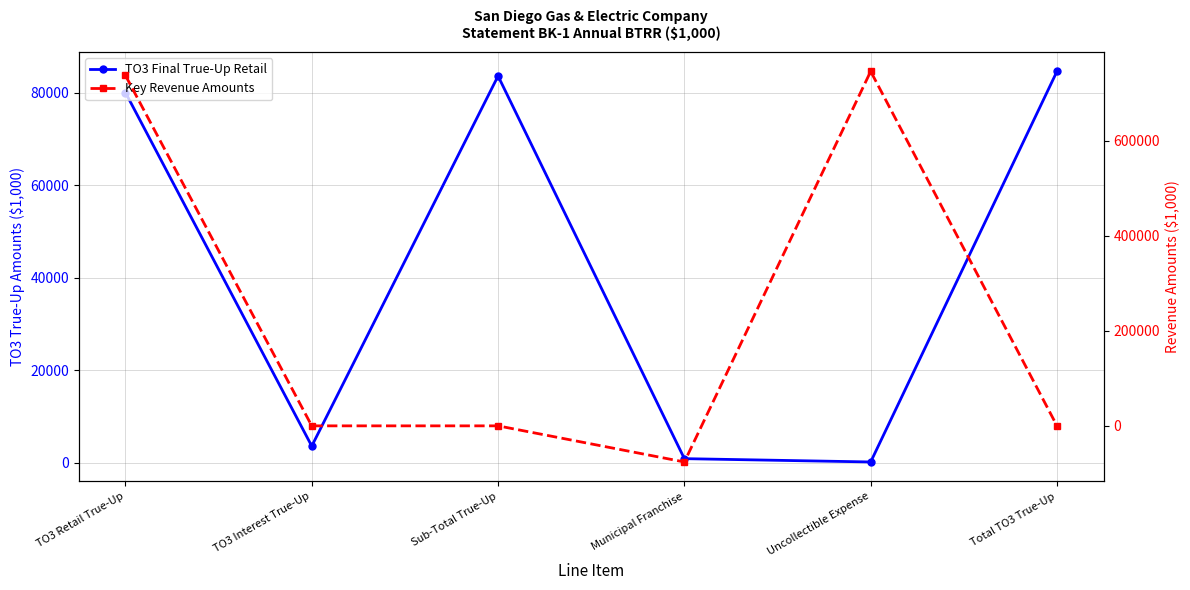

How many data points in Key Revenue Amounts are less than 0?

1